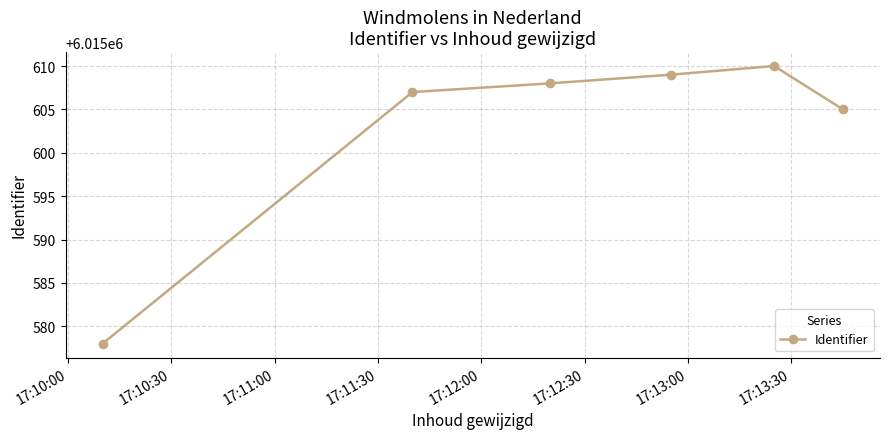

What is the value of the 4th point from the left?

6015609